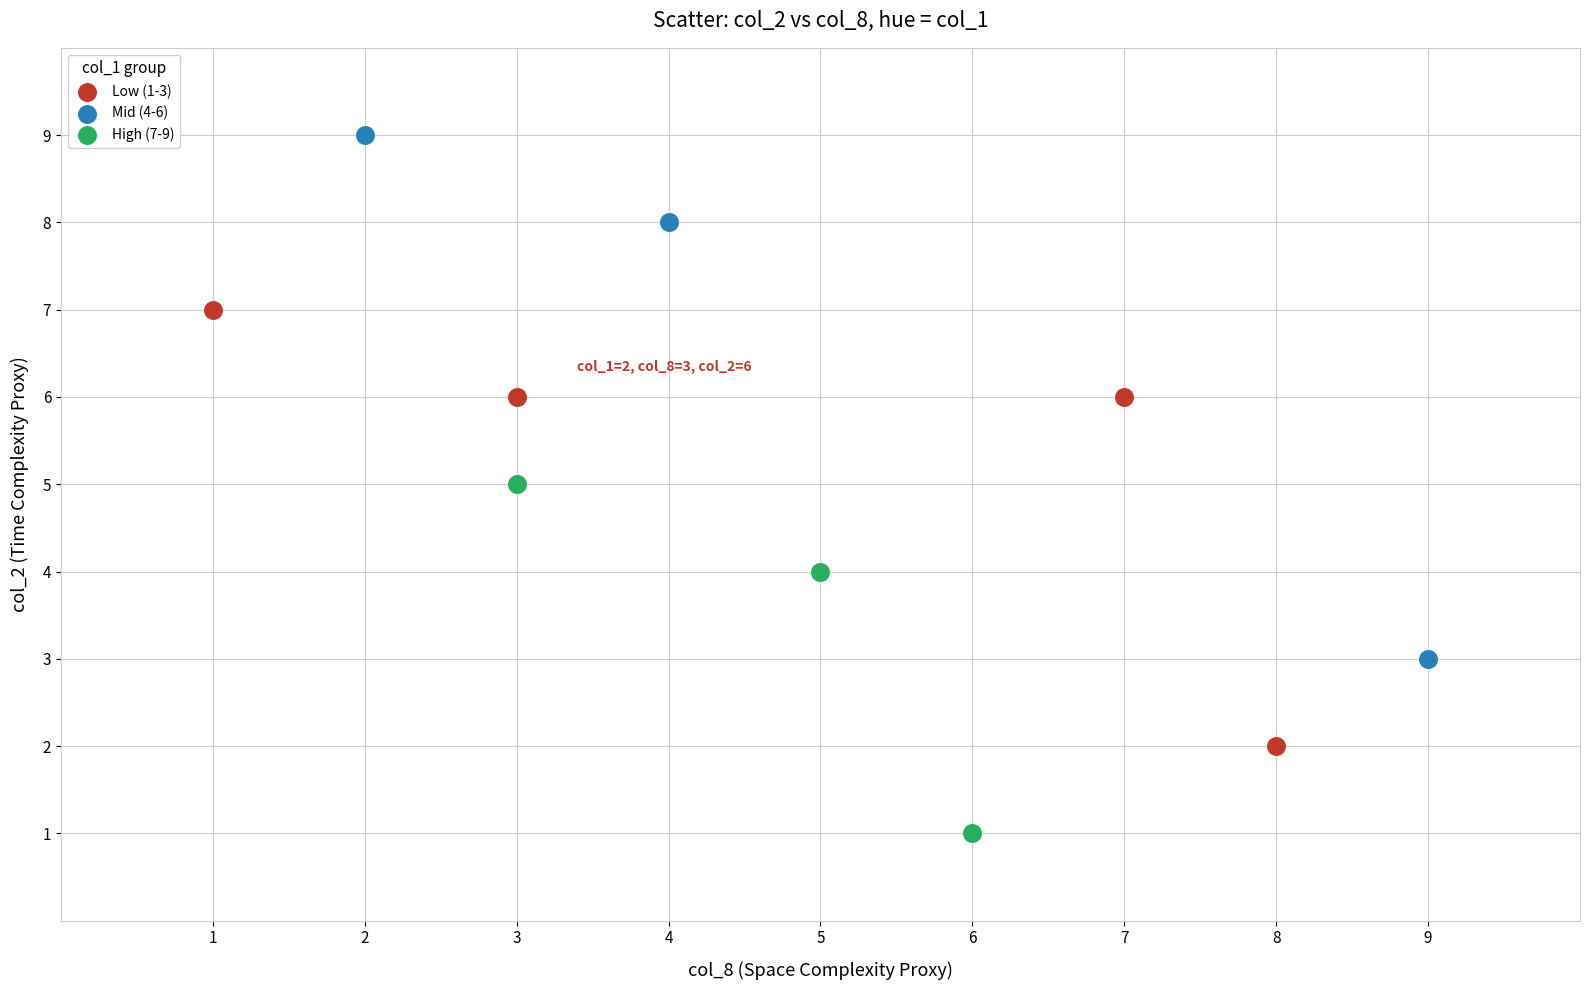

Which series reaches the maximum Y coordinate?

Mid (4-6)